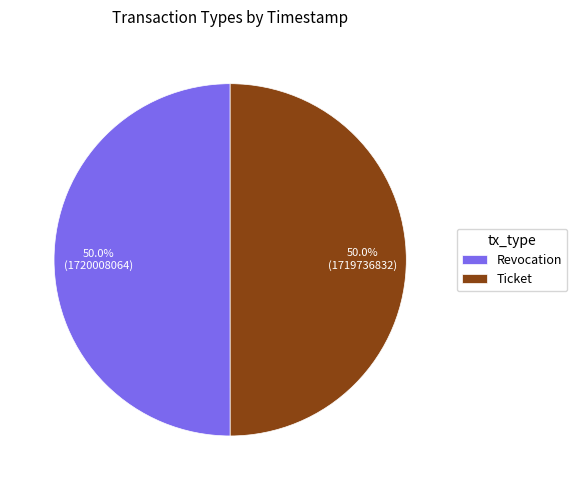

Approximately how many times larger is the value at Revocation compared to Ticket?

1.0